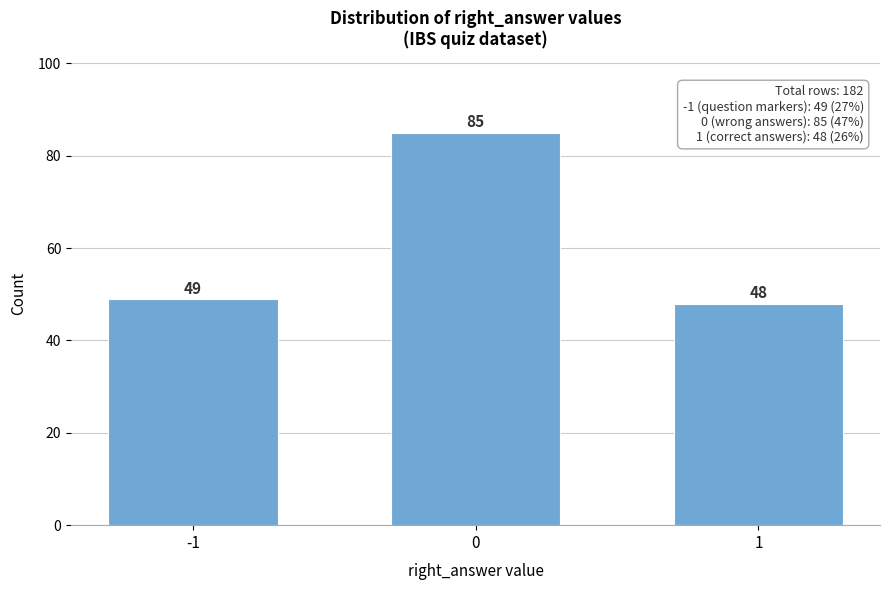

Reading right to left, what are all the values shown in this chart?

1=48	0=85	-1=49